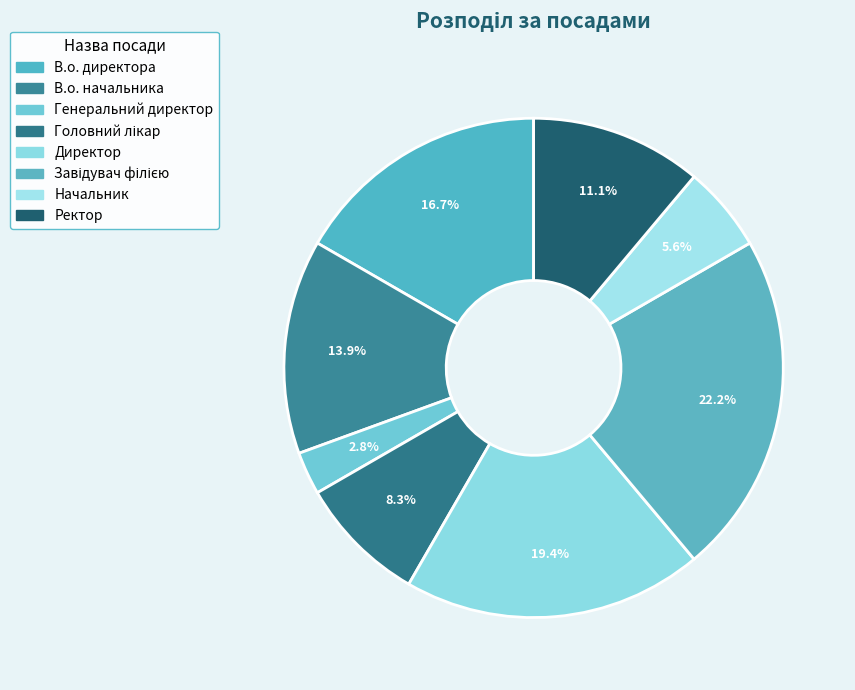

Which slice is the smallest?

Генеральний директор